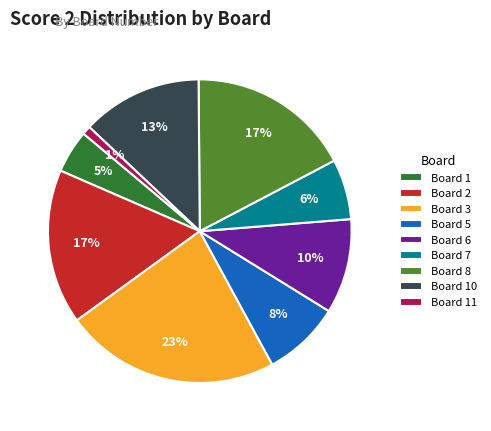

Which has a higher value, Board 11 or Board 10?

Board 10